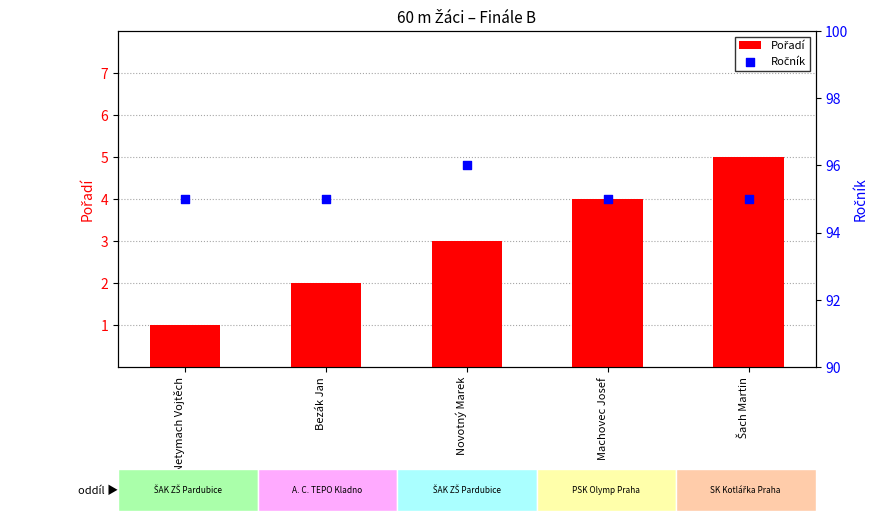

What are all the series names shown in the legend?

Pořadí, Ročník